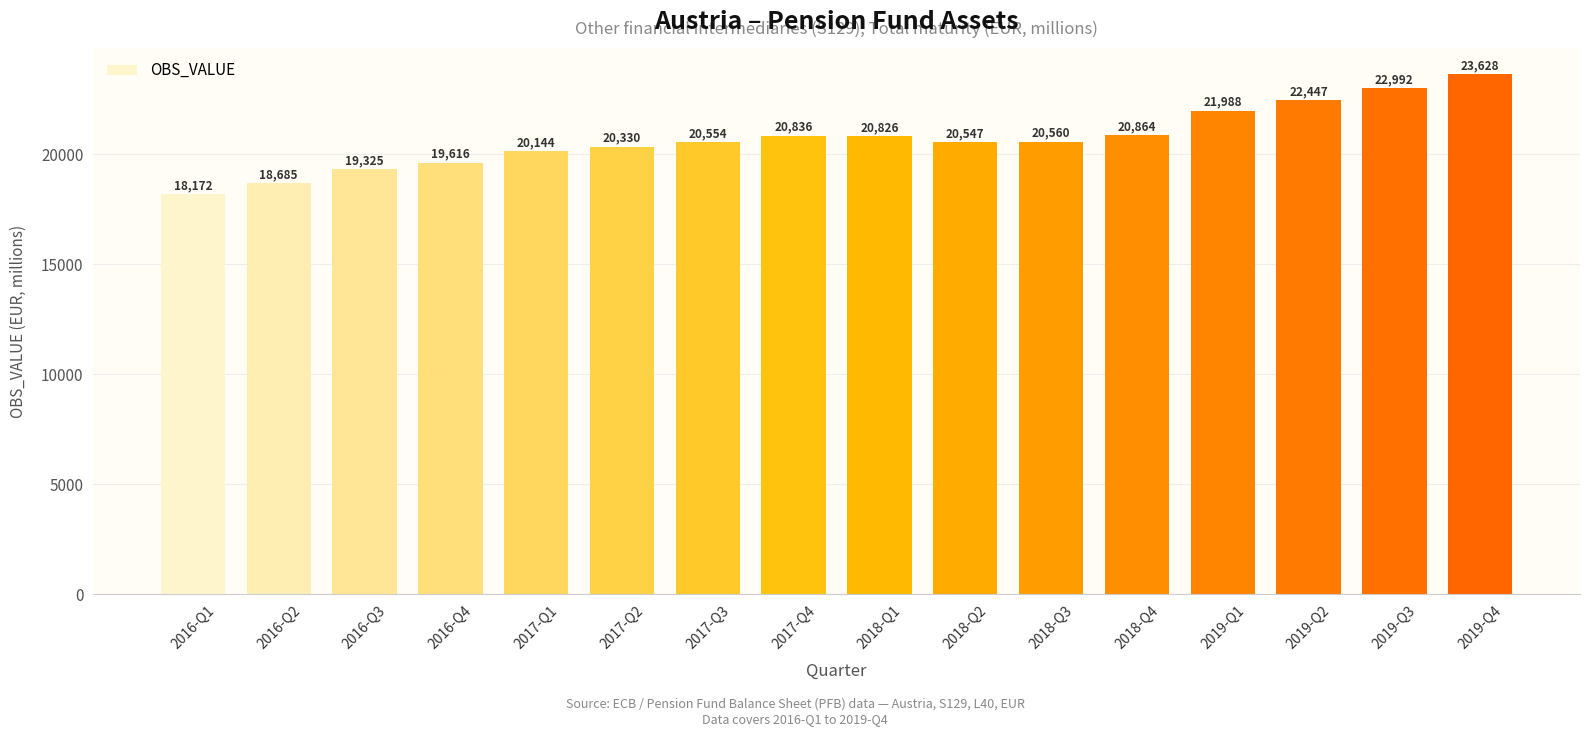

At which label does the data first exceed 20560?

2017-Q4